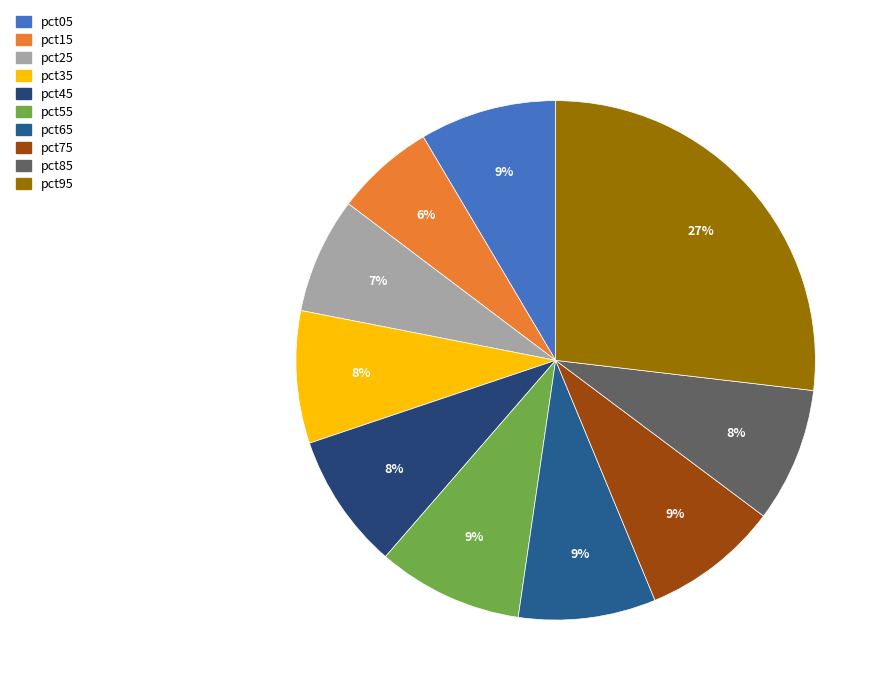

Do pct85 and pct45 together represent more than half of the pie?

No